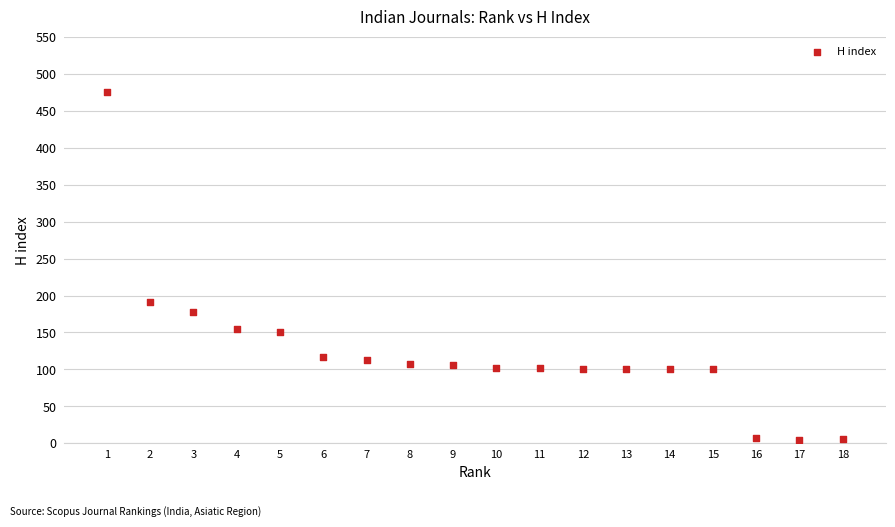

What is the range of X values (max minus min)?

17